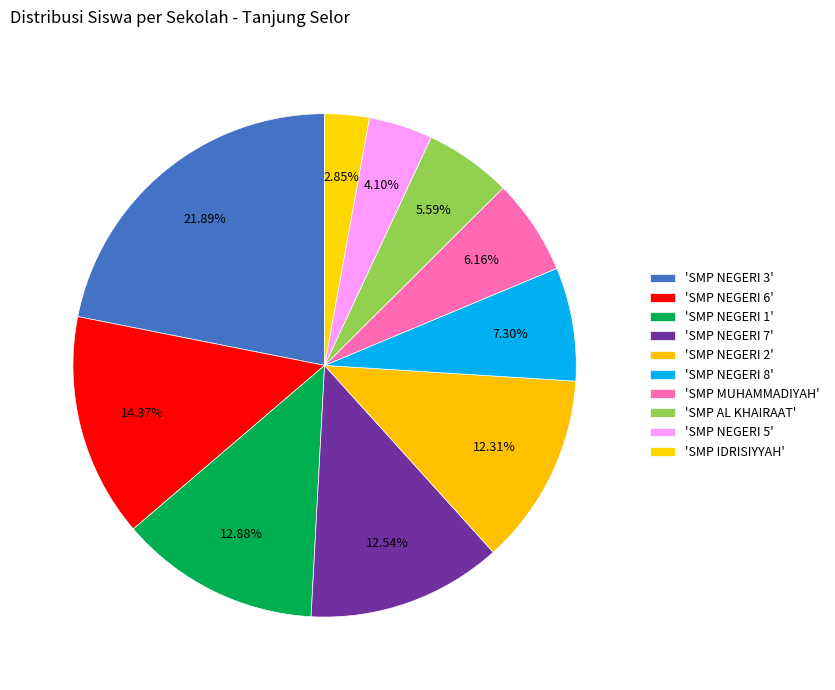

Which slice is the largest?

SMP NEGERI 3